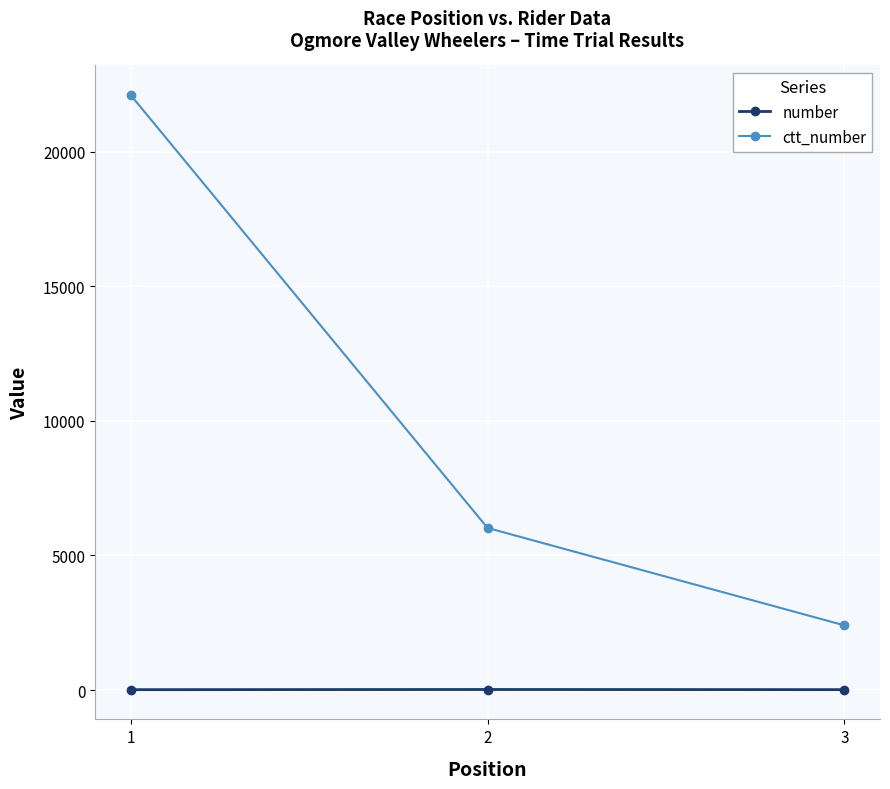

What is the maximum value shown in the chart?

22106